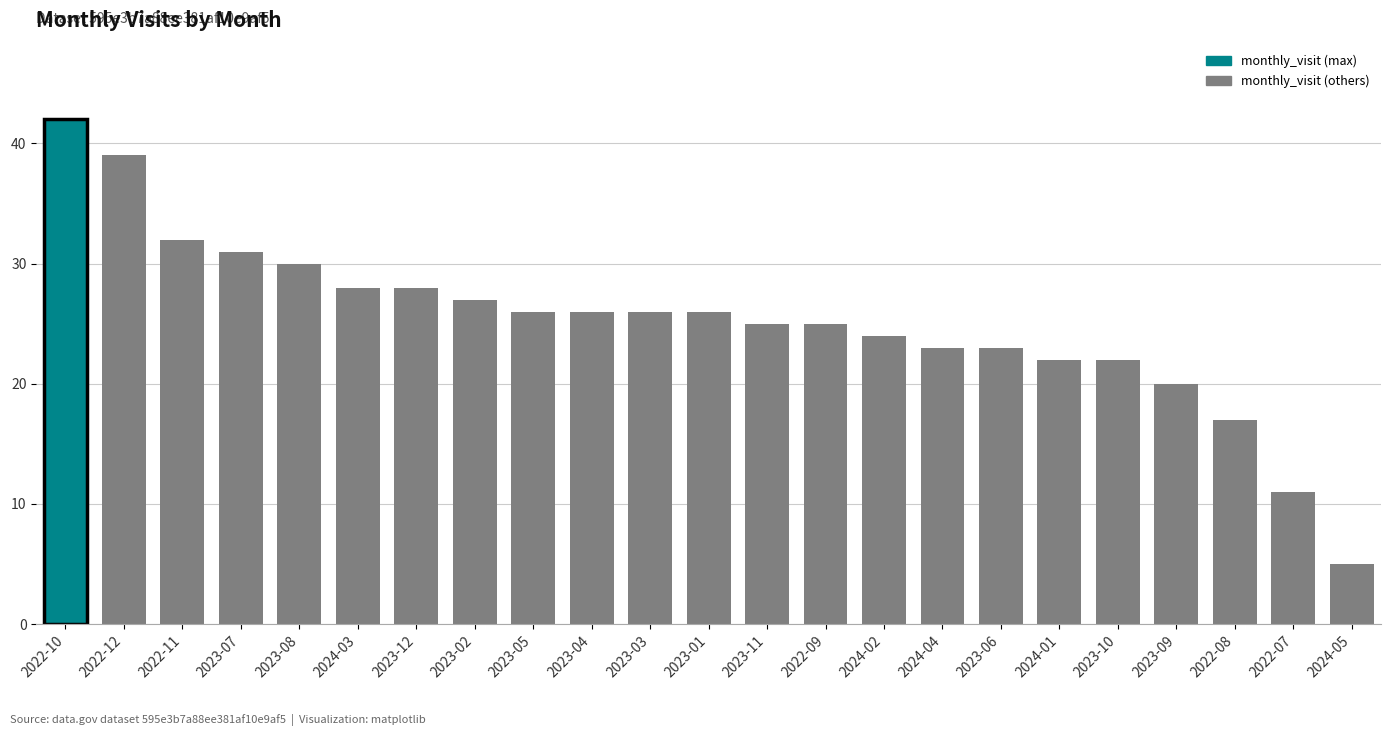

How many categories are shown in the chart?

23